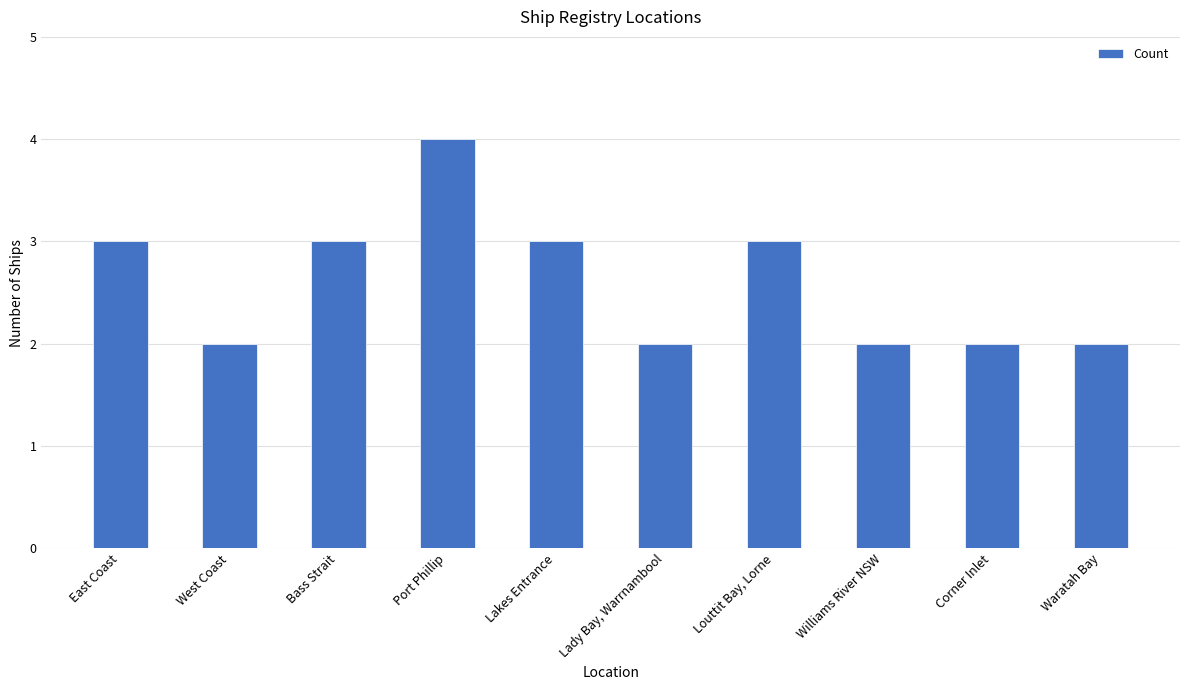

How many bars are there in total?

10